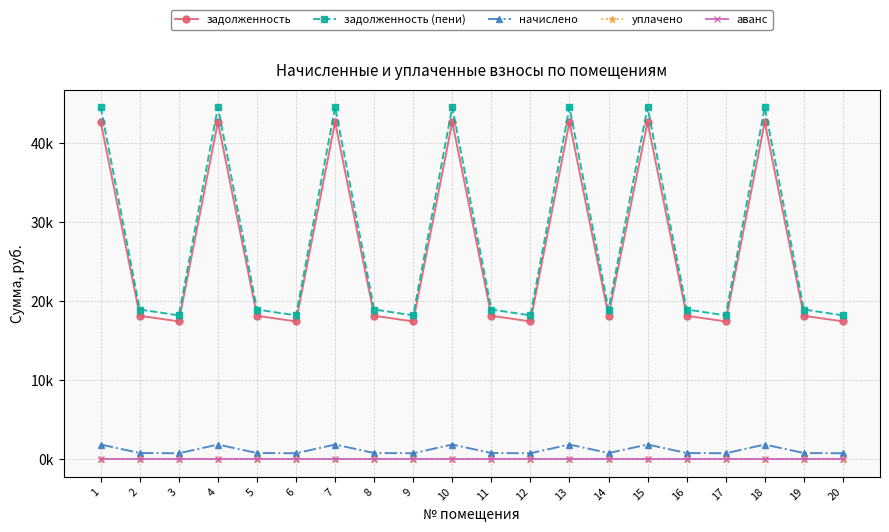

Does the chart have visible grid lines?

Yes